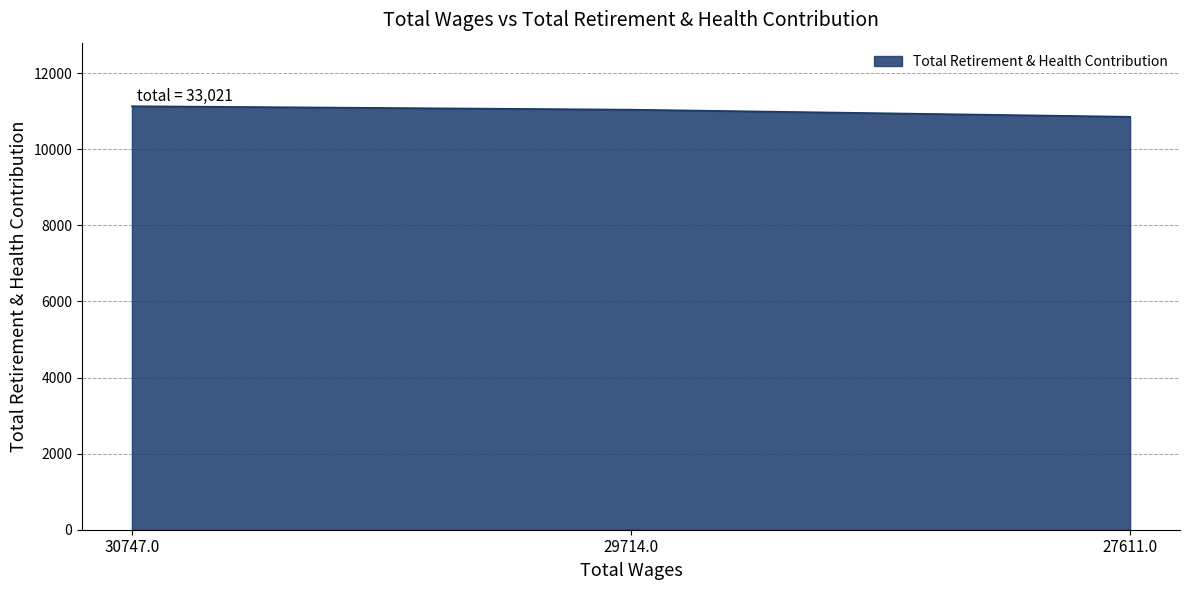

What is the difference between the values at 29714.0 and 27611.0?

187